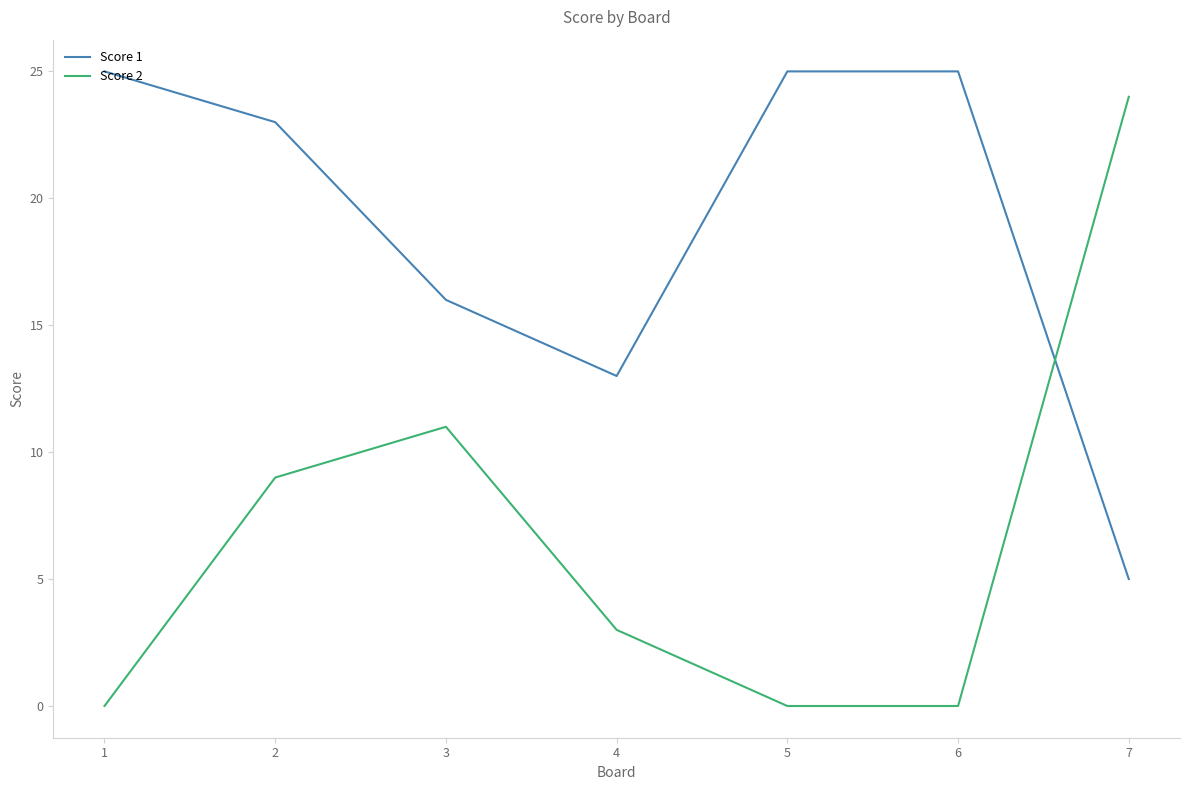

Reading left to right, transcribe all the data shown in this chart.

Score 1: 25	23	16	13	25	25	5
Score 2: 0	9	11	3	0	0	24